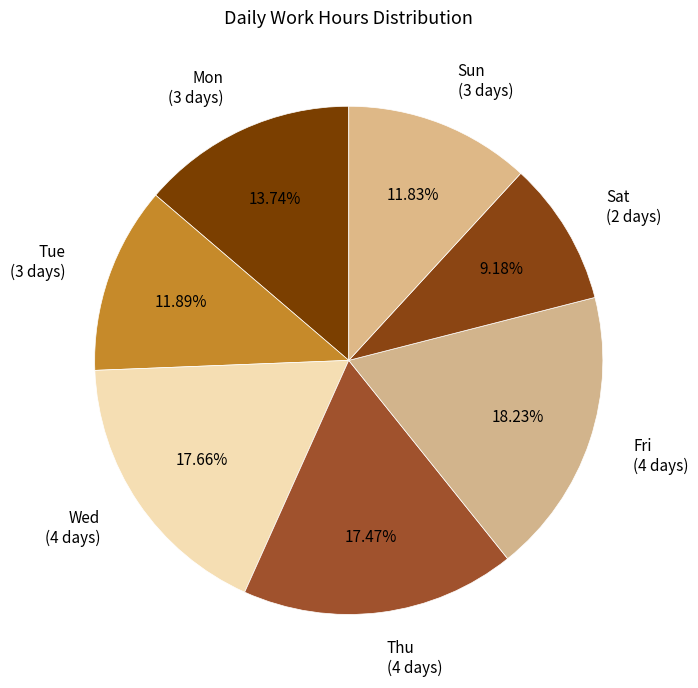

Which has a higher value, Thu (4 days) or Sat (2 days)?

Thu (4 days)